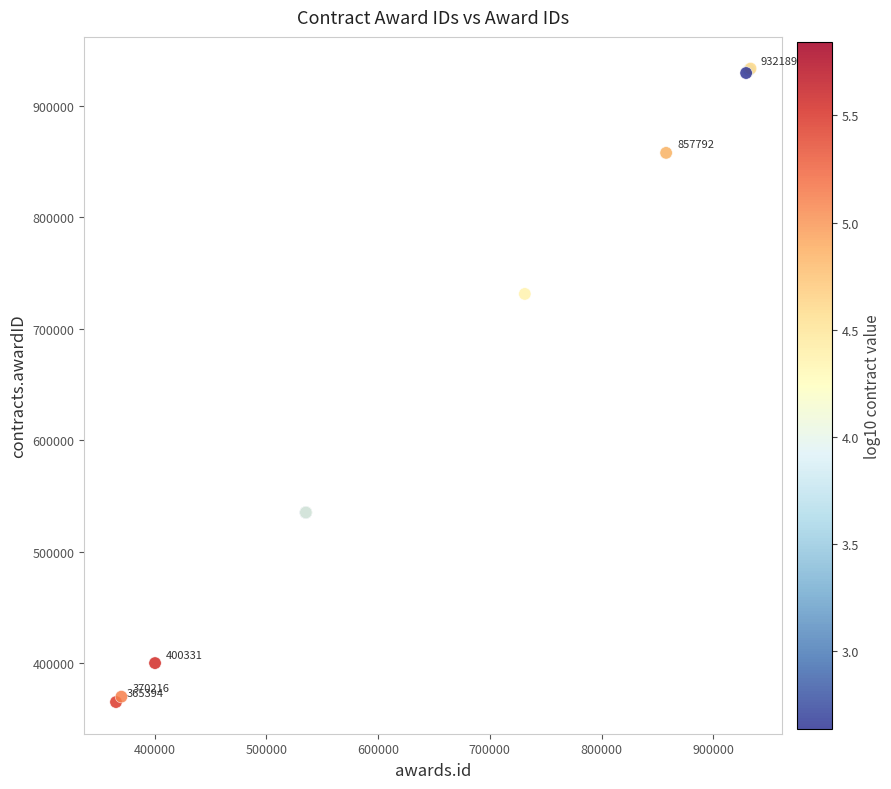

What Y value in the scatter plot is closest to 649392?

731324